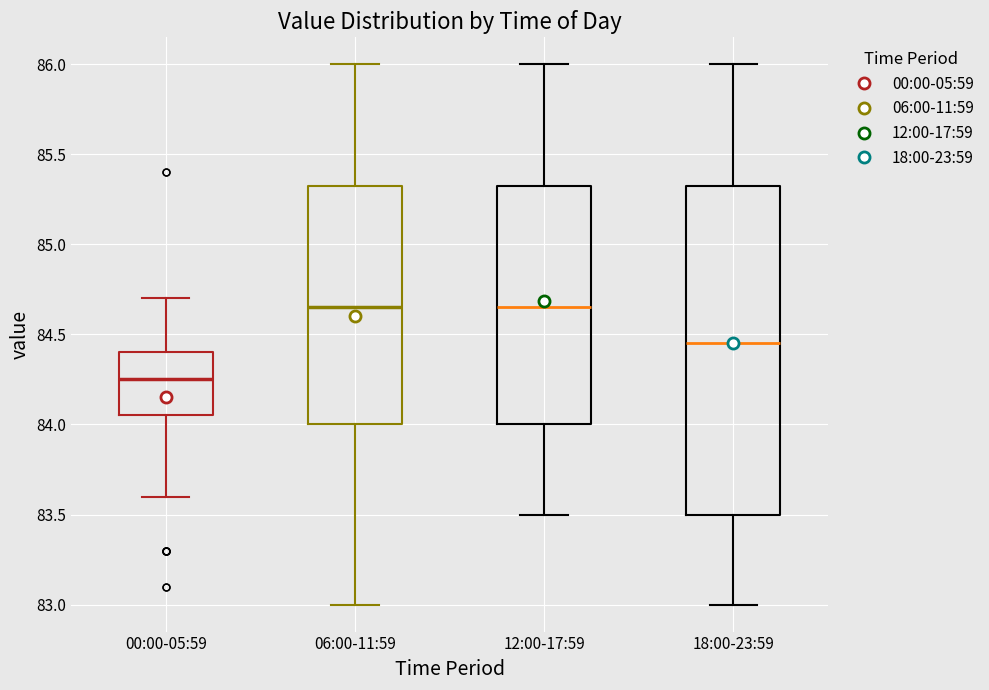

Which box has the lowest median line?

00:00-05:59